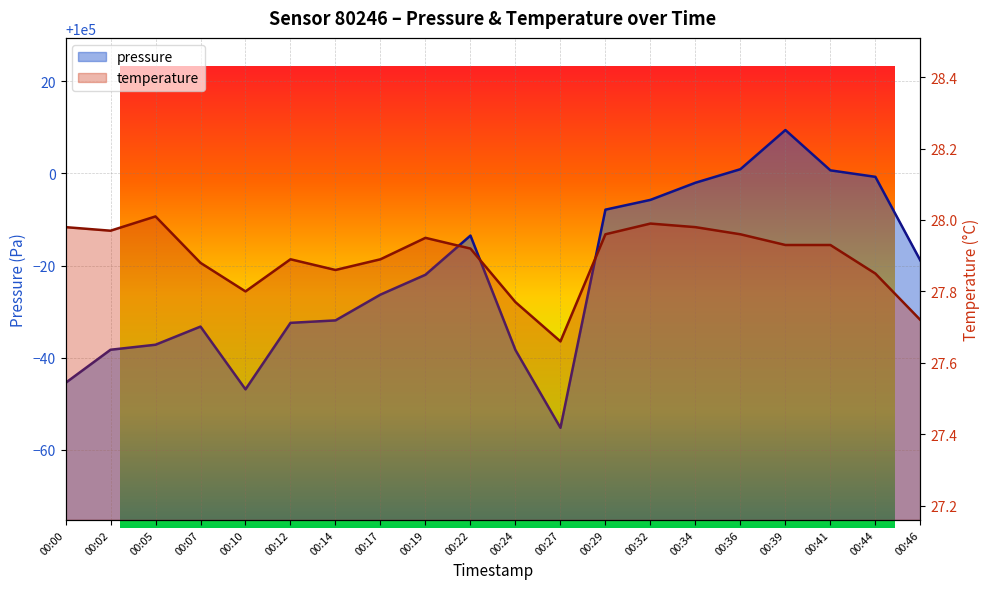

Where is the first local minimum for pressure?

00:10